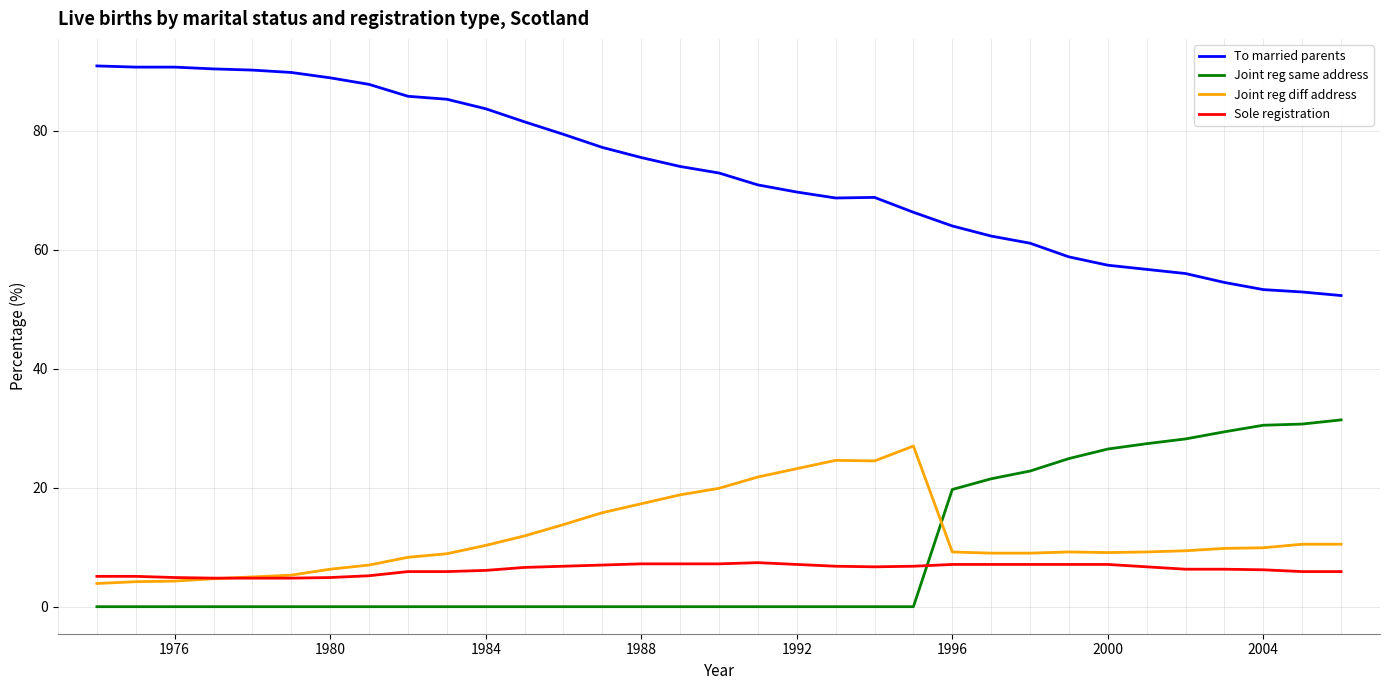

Rank the series by their maximum value, from highest to lowest.

To married parents, Joint reg same address, Joint reg diff address, Sole registration